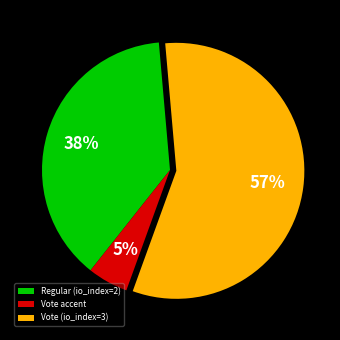

Is there any slice that represents more than half of the pie?

Yes